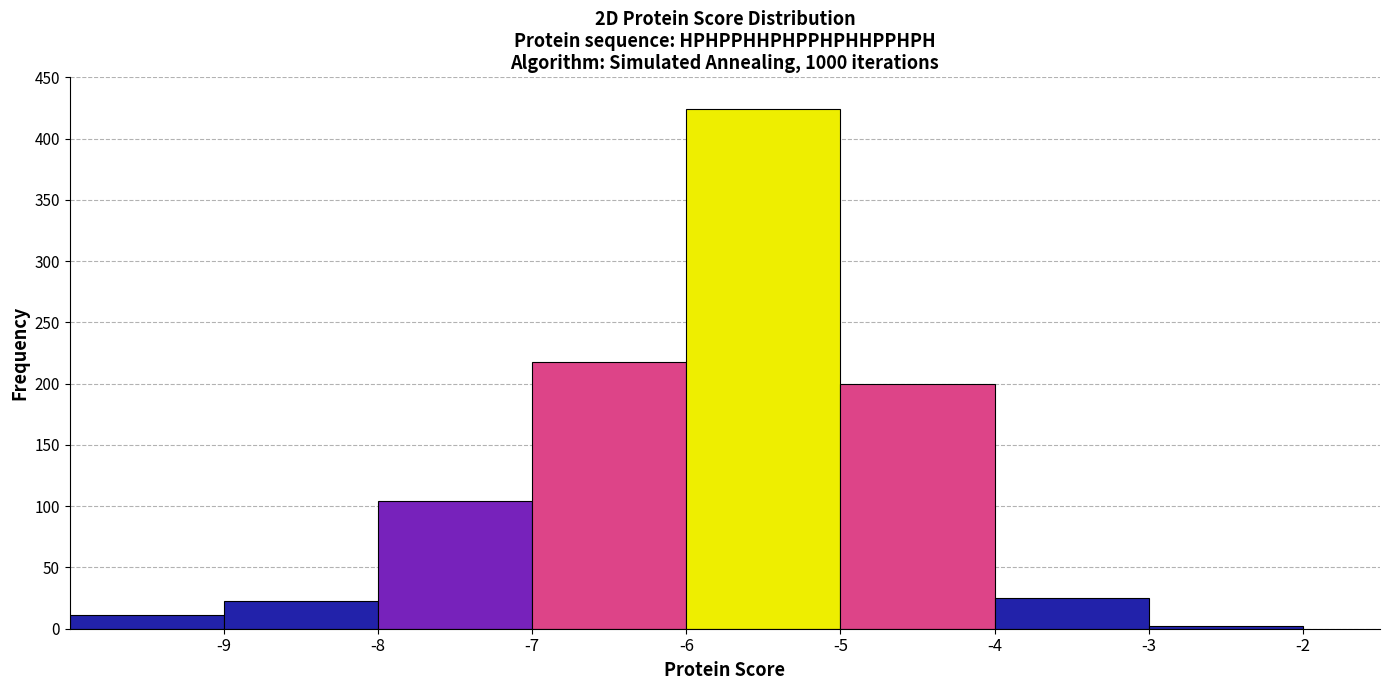

How tall is the bar that spans -5 to -4 on the x-axis? The values are not printed on the chart, so give them approximately, as read against the axis.

200